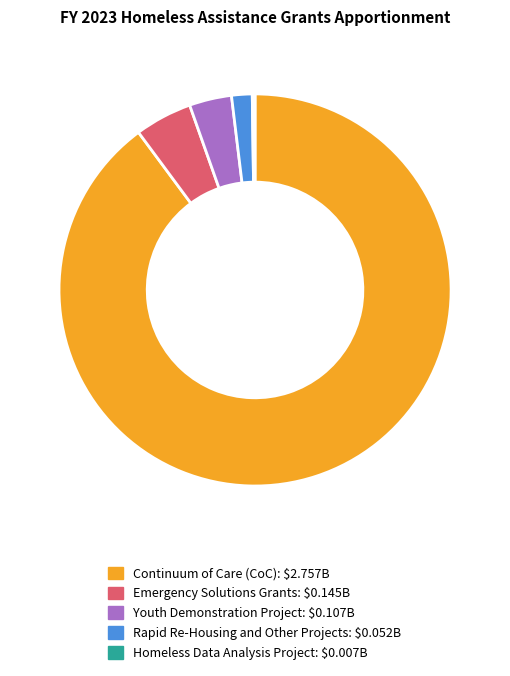

Does any single category account for the majority?

Yes